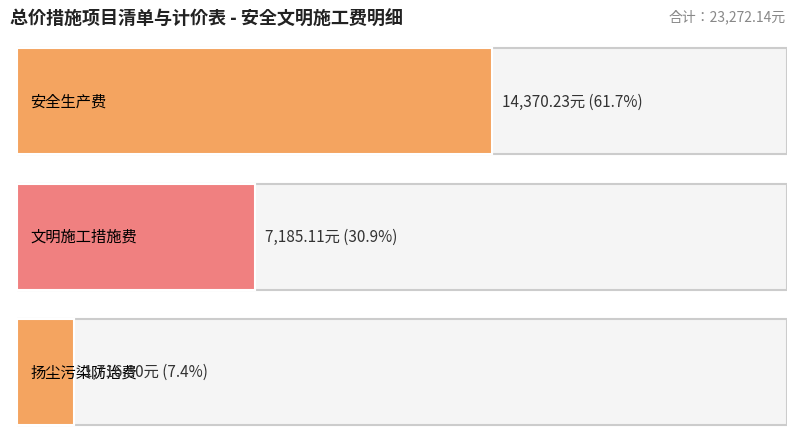

What is the smallest value displayed?

1716.8